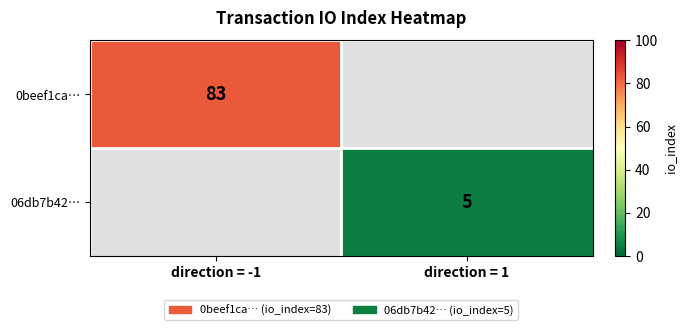

The value of 0beef1ca… at direction = -1 is 49. True or false?

False